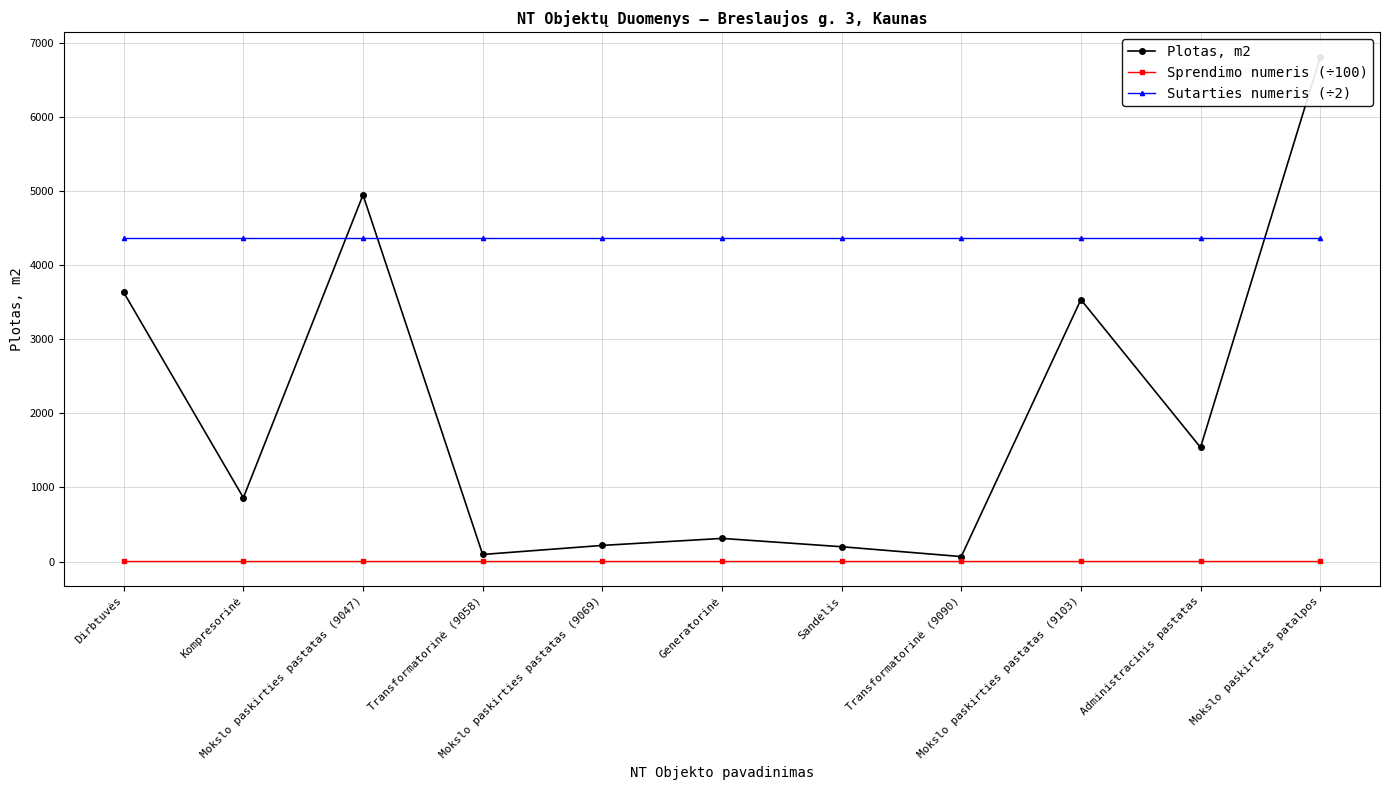

True or false: Sutarties numeris (÷2) has a value of 6717.6 at Mokslo paskirties pastatas (9103).

False